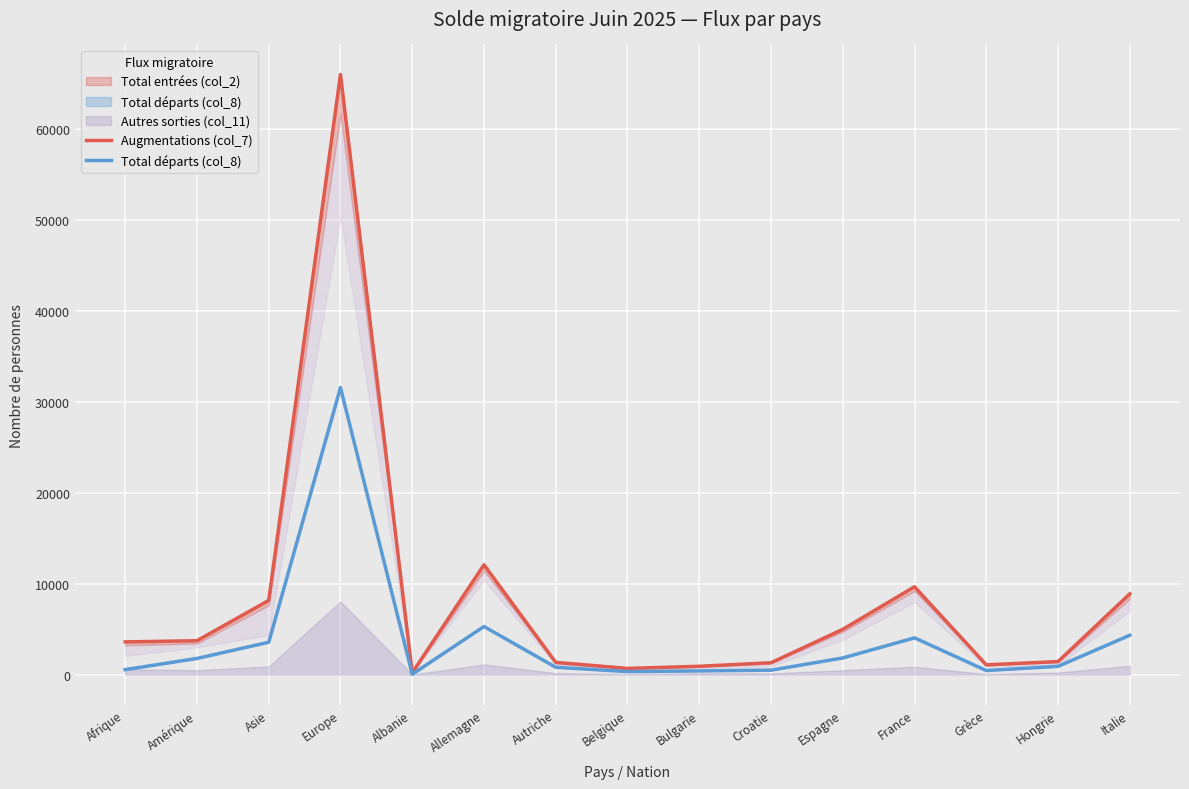

What is the label of the 9th point from the right?

Autriche